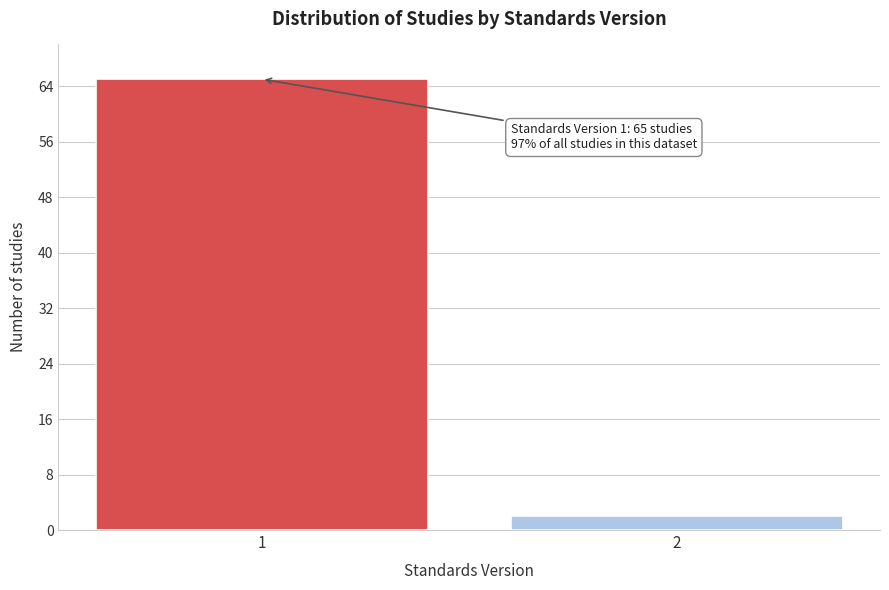

Reading left to right, what are all the values shown in this chart?

65	2